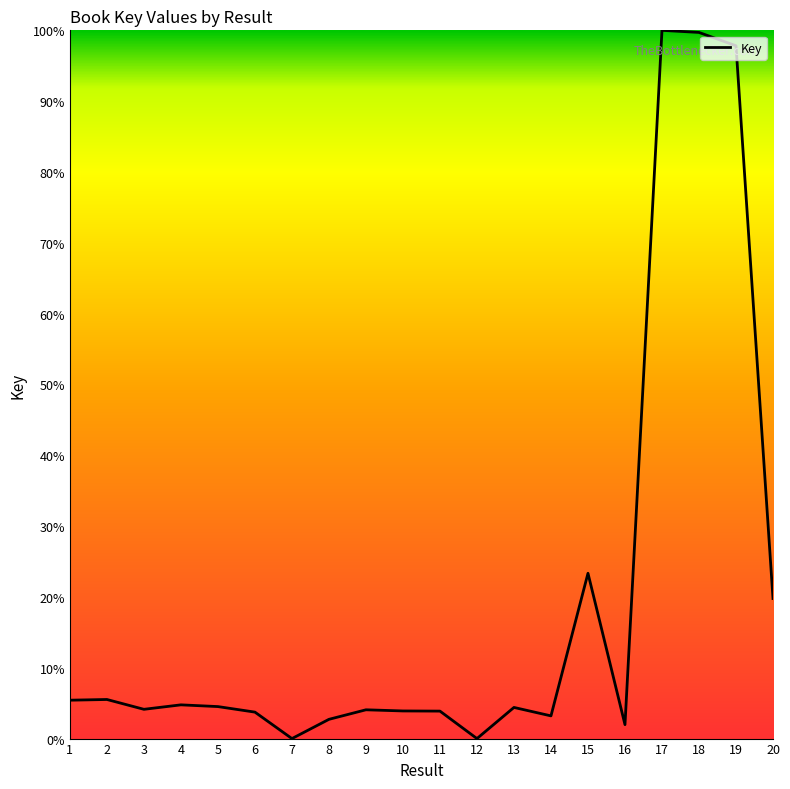

What is the greatest value displayed?

100.0